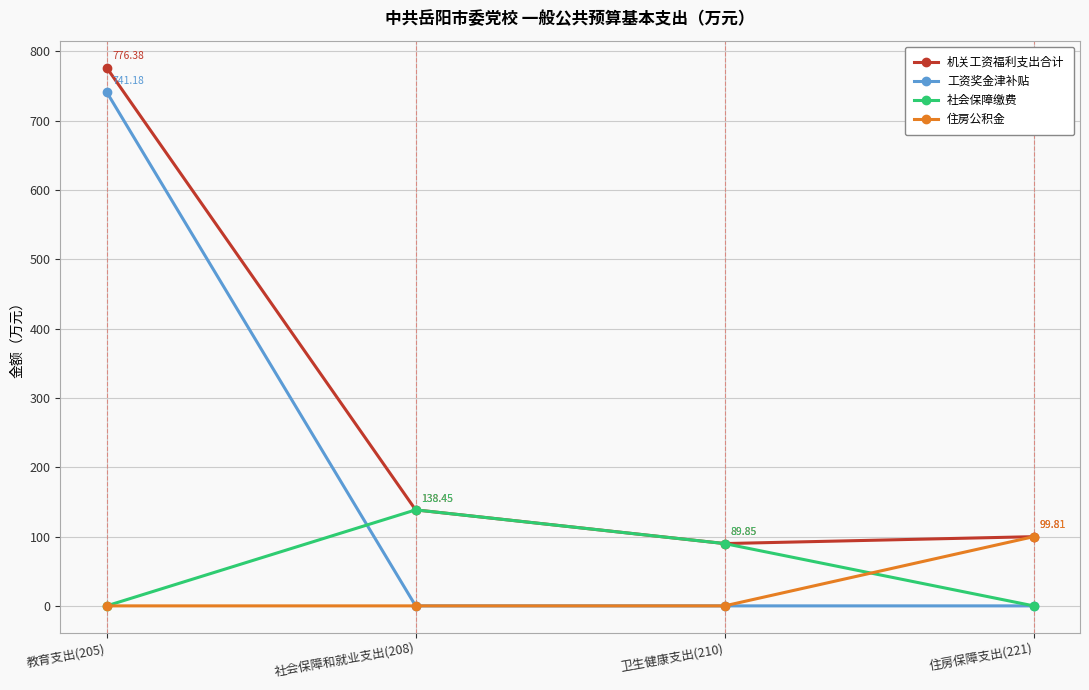

What position from the left is 社会保障和就业支出(208)?

2